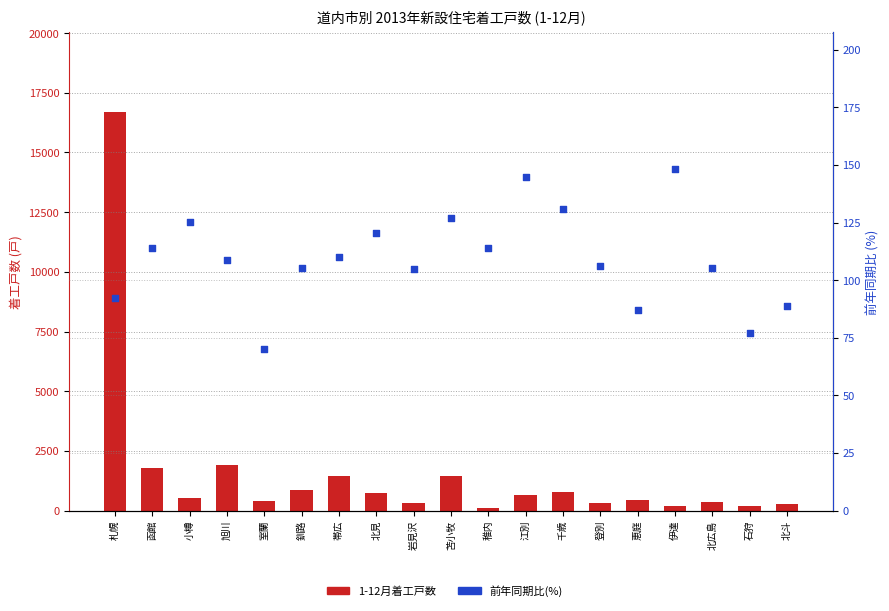

At which category is the sum across all series the highest?

札幌